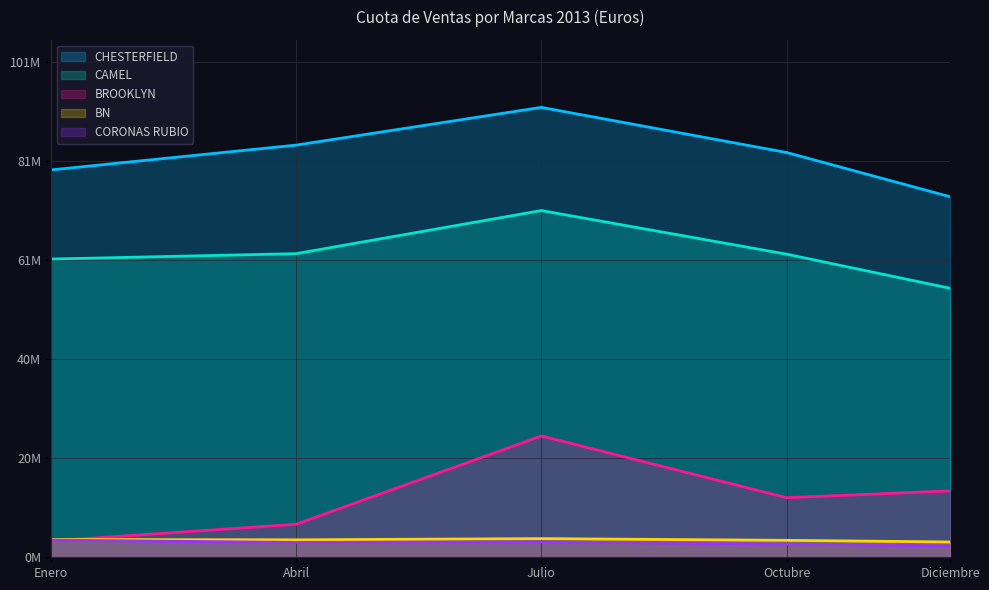

What is the greatest value displayed?

92645959